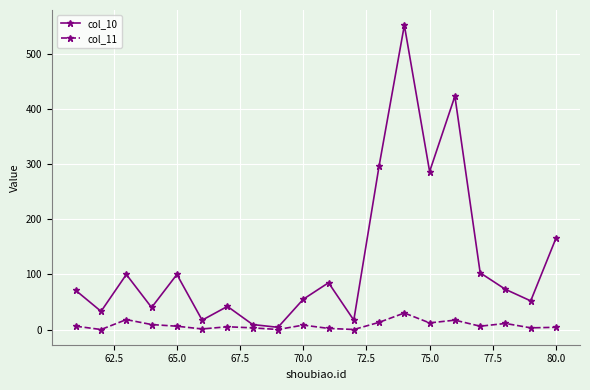

List the series in order of their overall mean, lowest first.

col_11, col_10